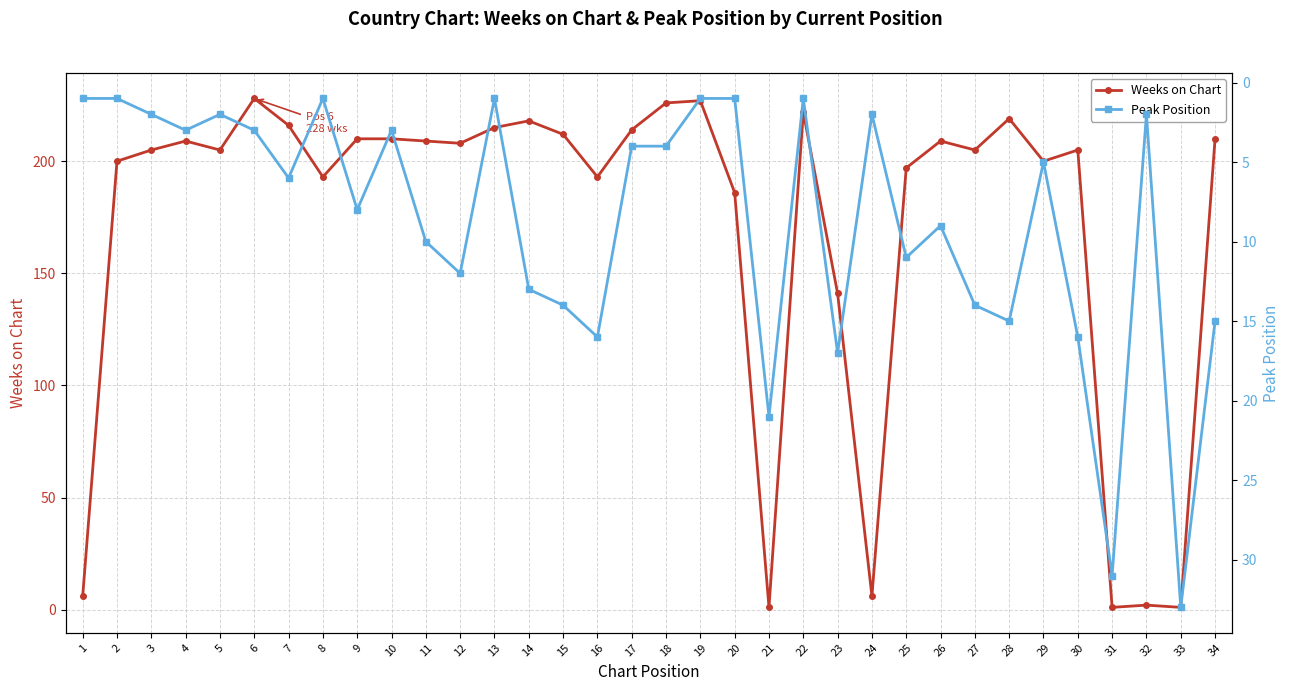

What are all the series names shown in the legend?

Weeks on Chart, Peak Position